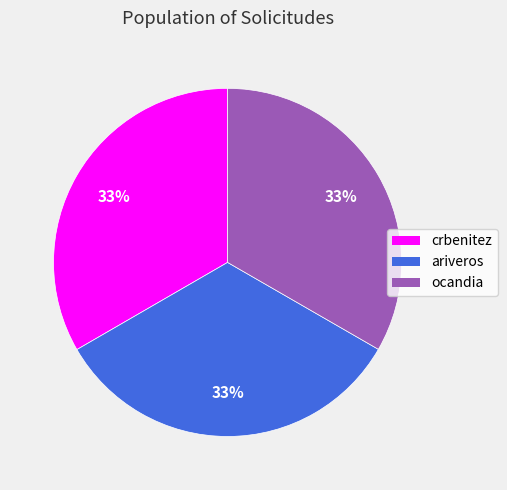

Count the number of slices in the pie.

3